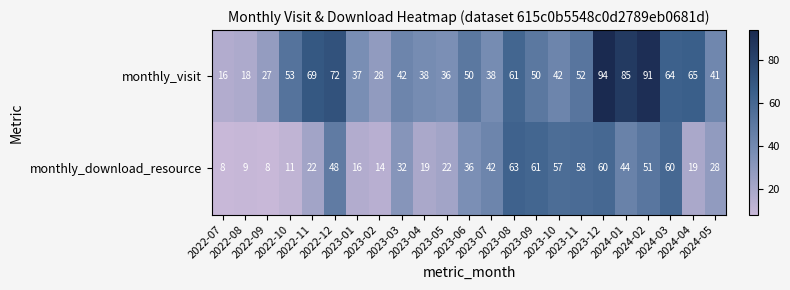

What is the total value across all series at 2024-02?

142